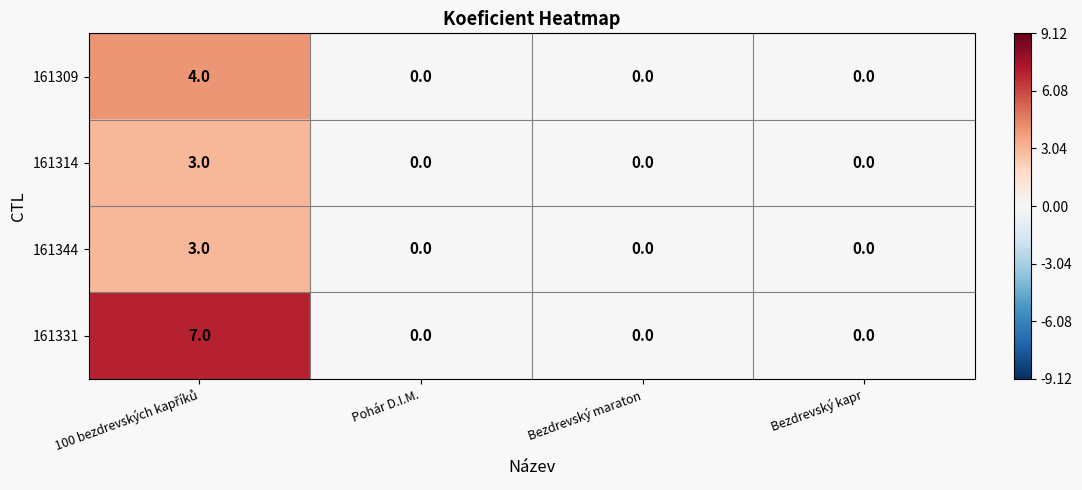

What is the difference between the maximum and second lowest values in the 161344 series?

3